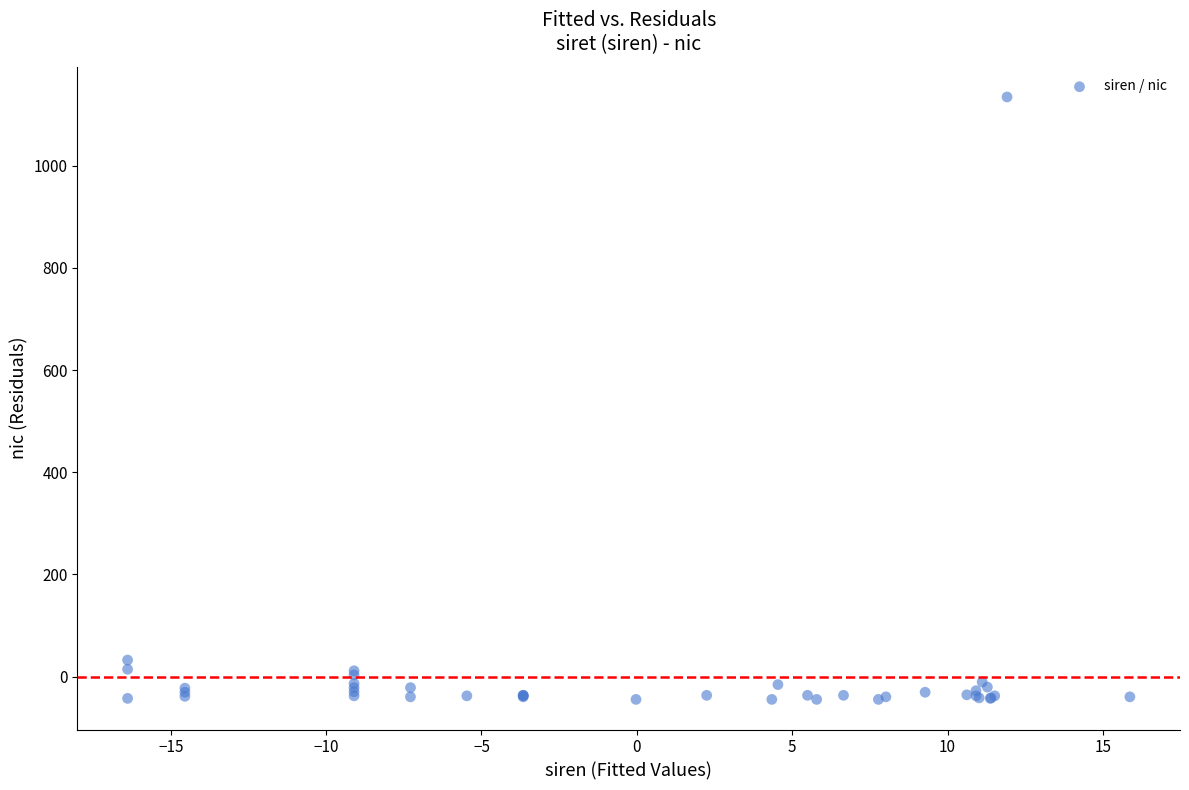

What Y value in the scatter plot is closest to 544?

32.4